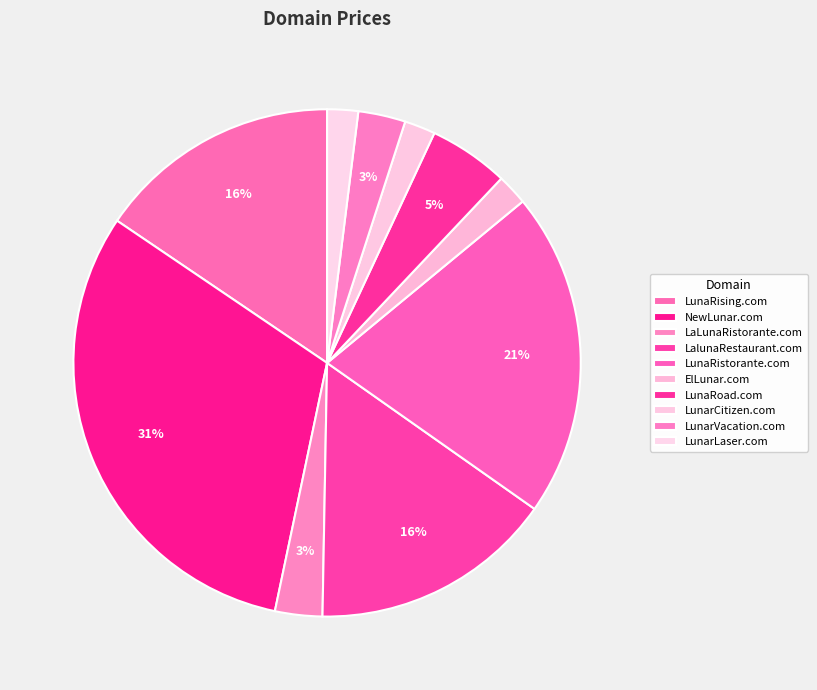

How many slices are in this pie chart?

10